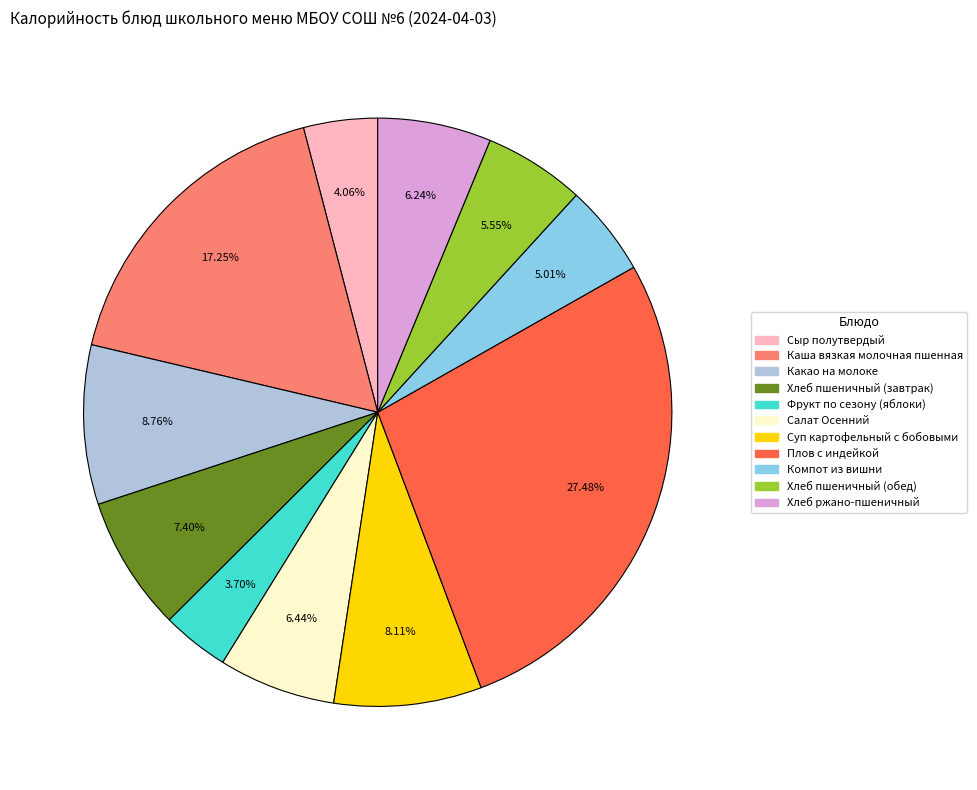

Which slice is the largest?

Плов с индейкой